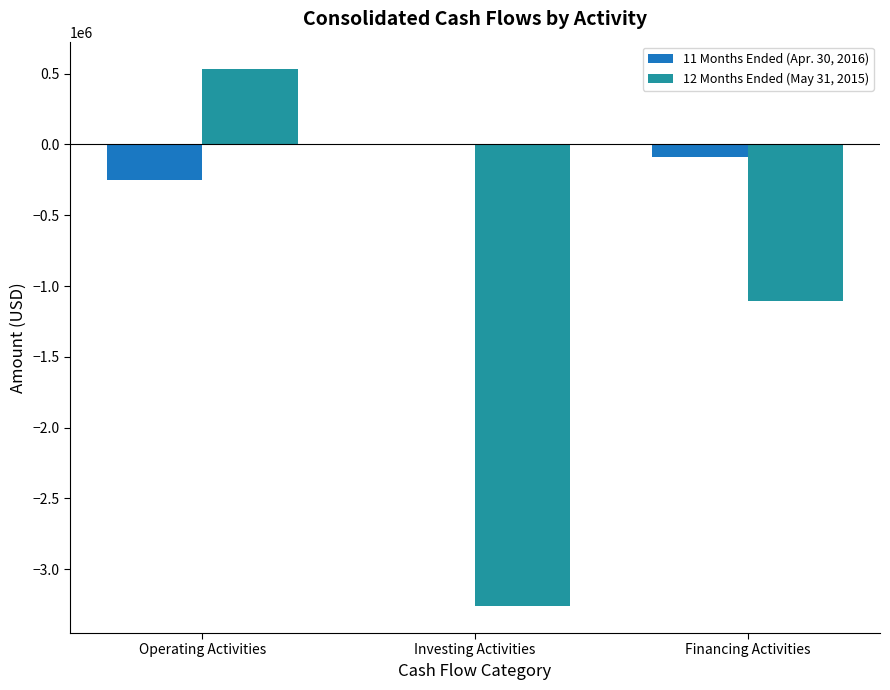

Count the number of data series in this chart.

2